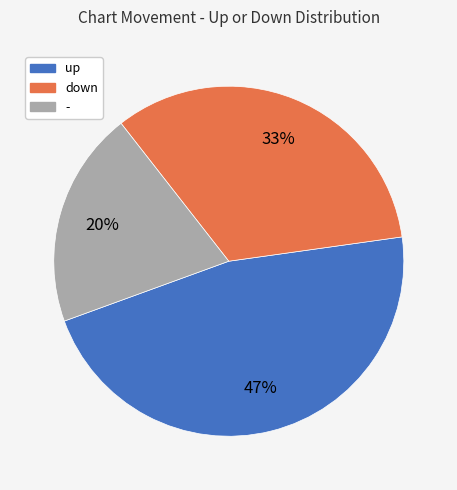

Count the number of slices in the pie.

3